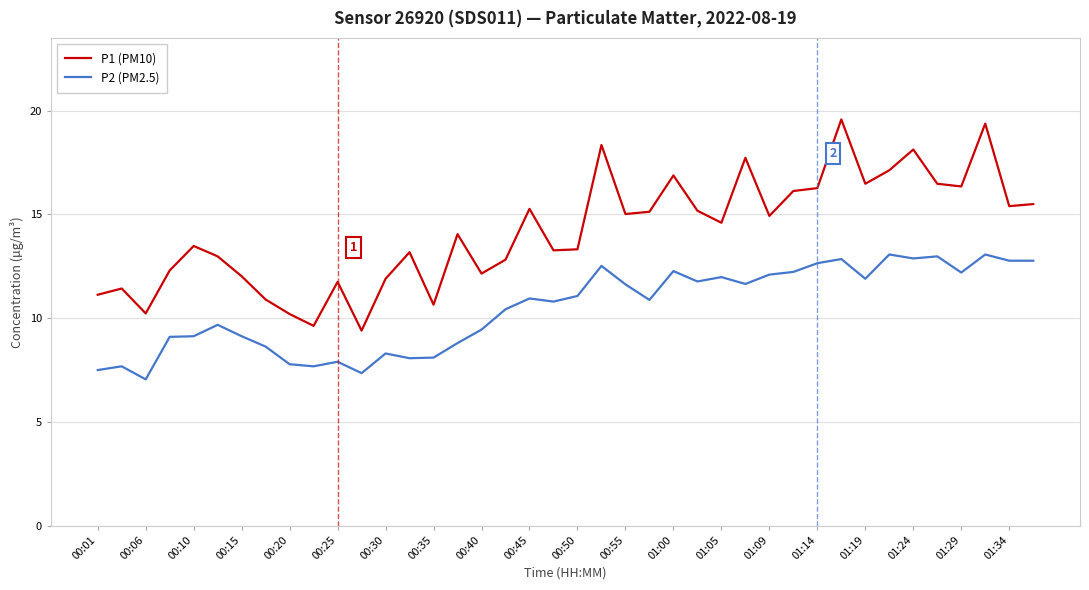

Rank the series by their average value, from highest to lowest.

P1 (PM10), P2 (PM2.5)